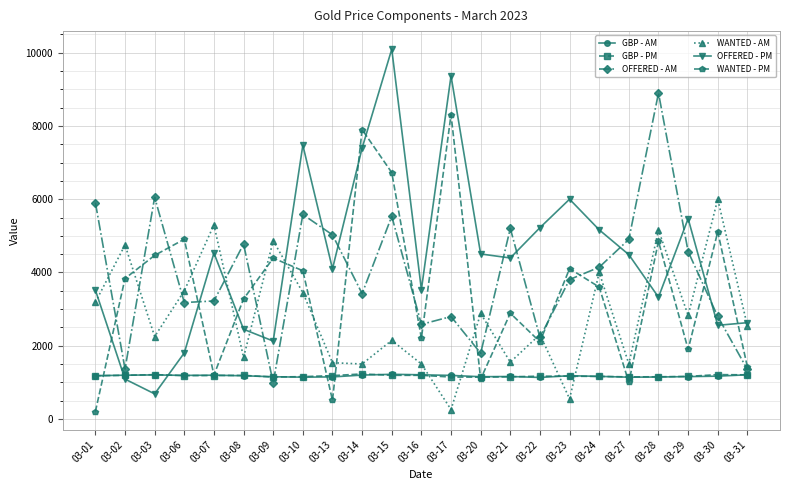

Where is the first local maximum for OFFERED - AM?

03-03